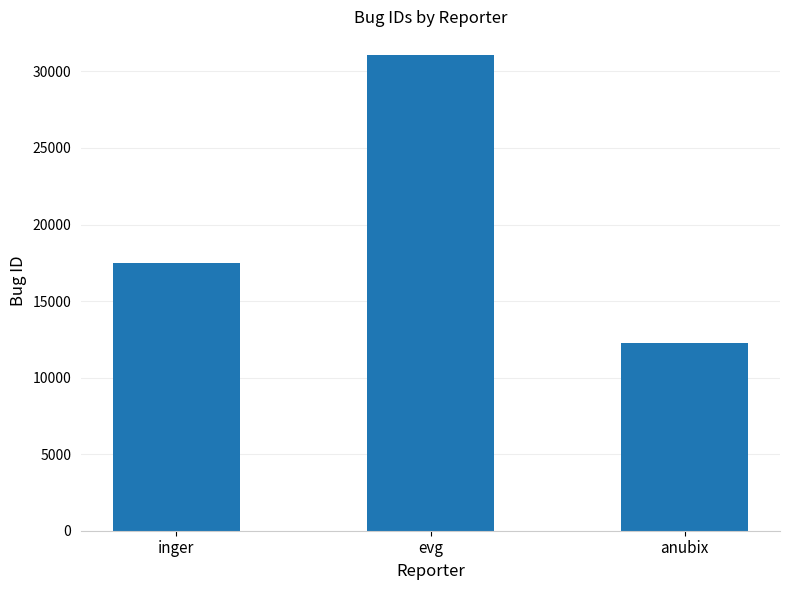

Reading left to right, extract all data points from this chart.

17476	31065	12282